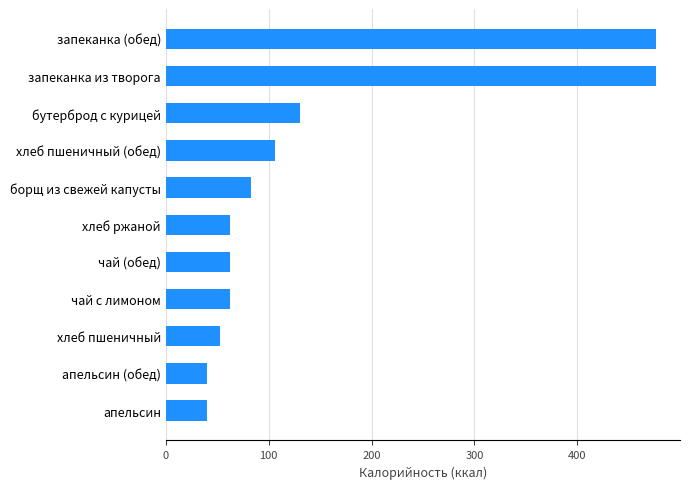

What is the greatest value displayed?

476